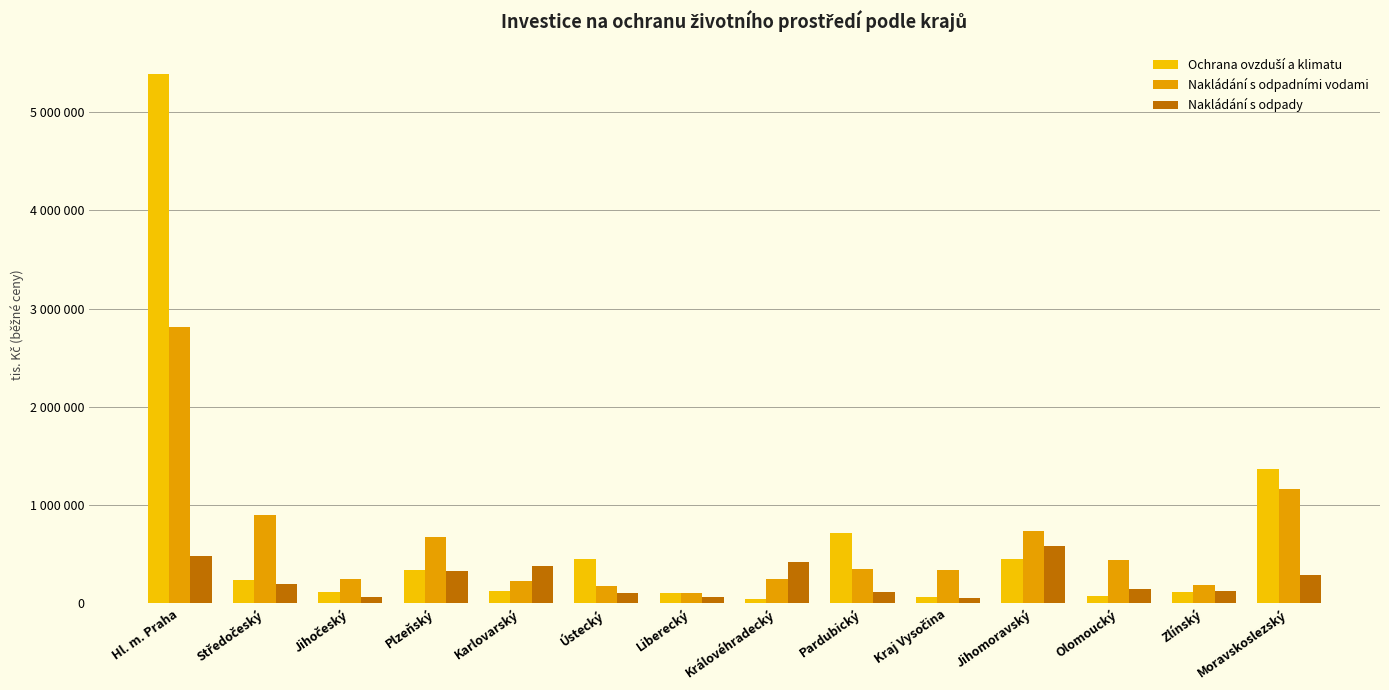

What is the value of the Nakládání s odpady bar at the 13th from the left?

117076